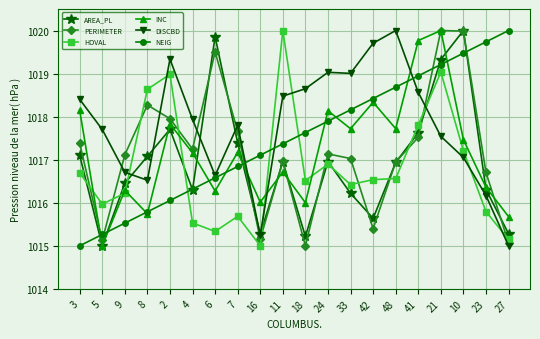

Which series changed the most between 48 and 41?

INC